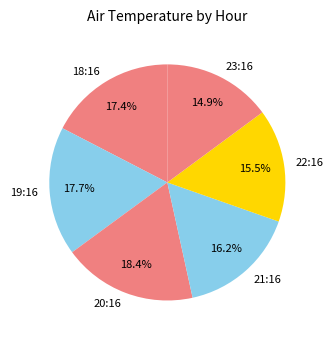

What is the ratio of the value at 21:16 to the value at 23:16?

1.1